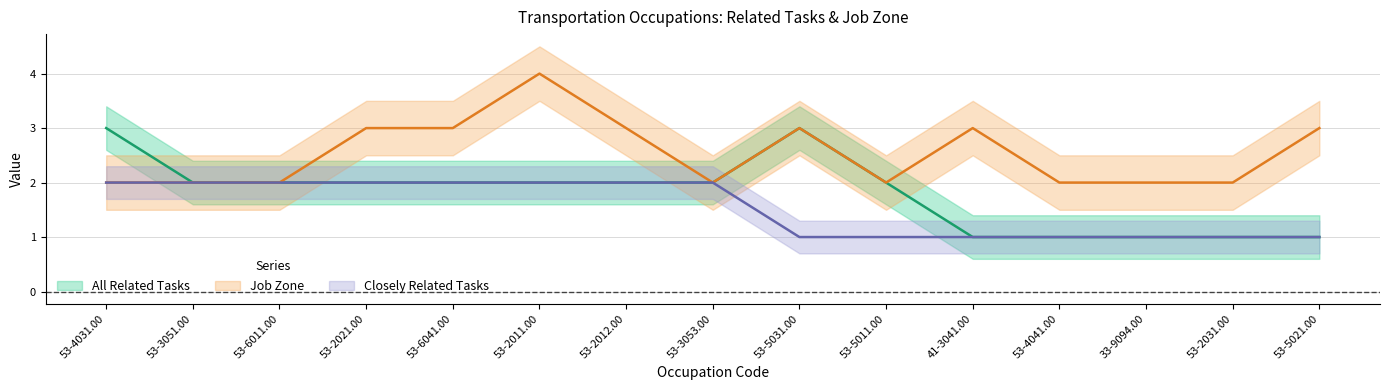

What is the value of the All Related Tasks point at the 10th from the left?

2